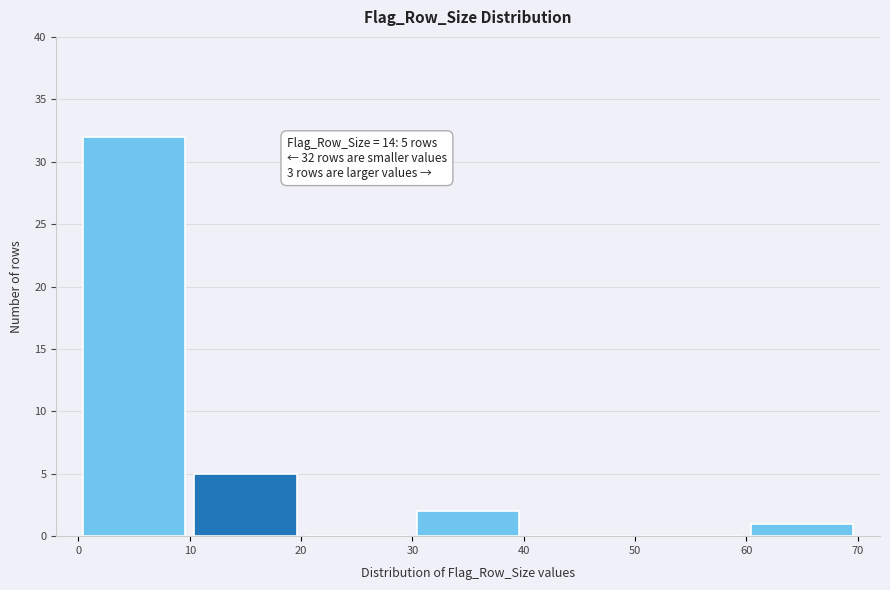

Over which range of the x-axis is the bar tallest?

0 to 10